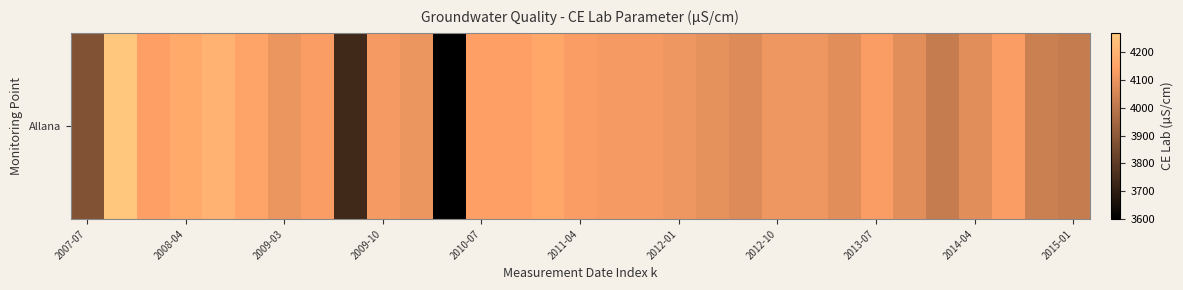

Is it true that the value at 28 is 6986?

False